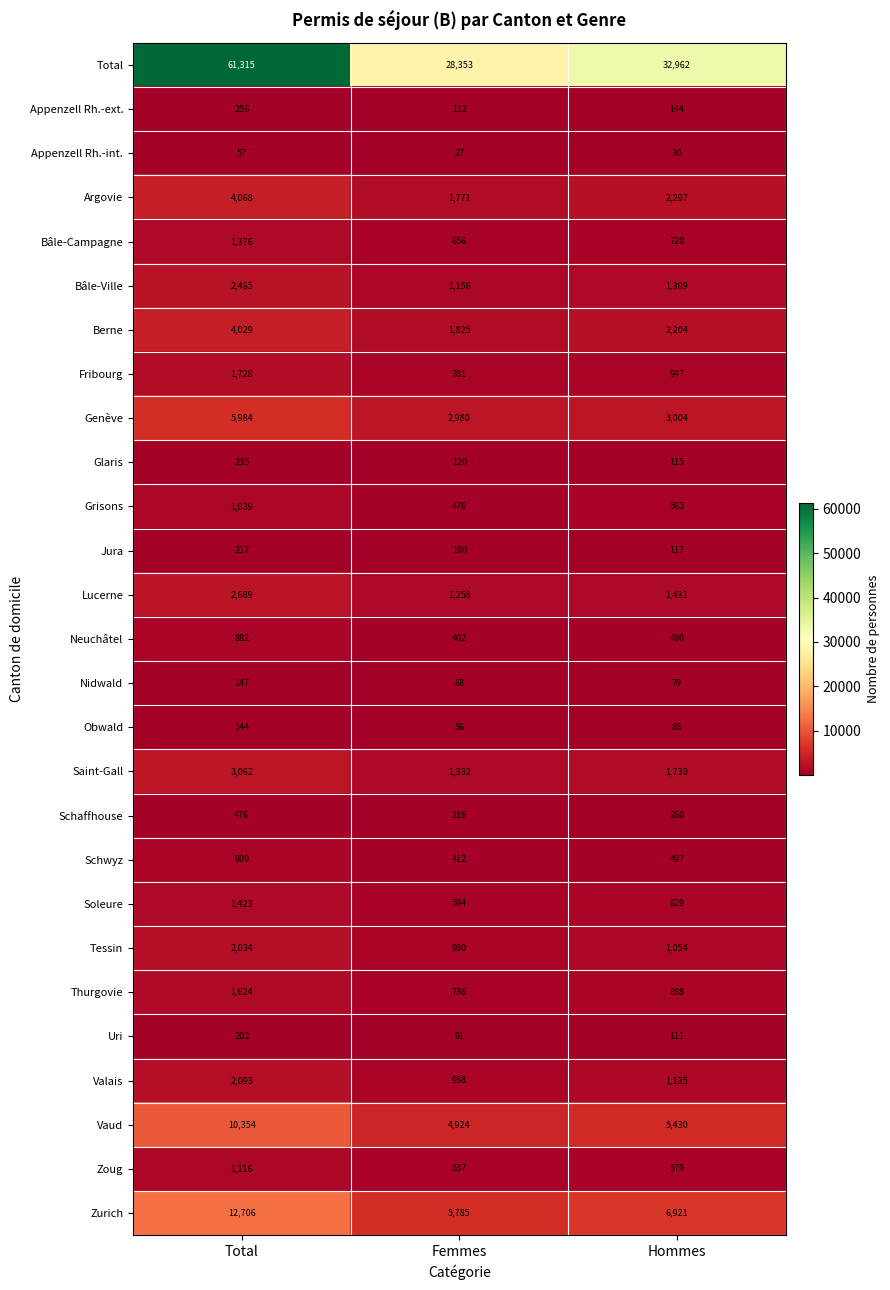

What is the smallest value displayed?

27